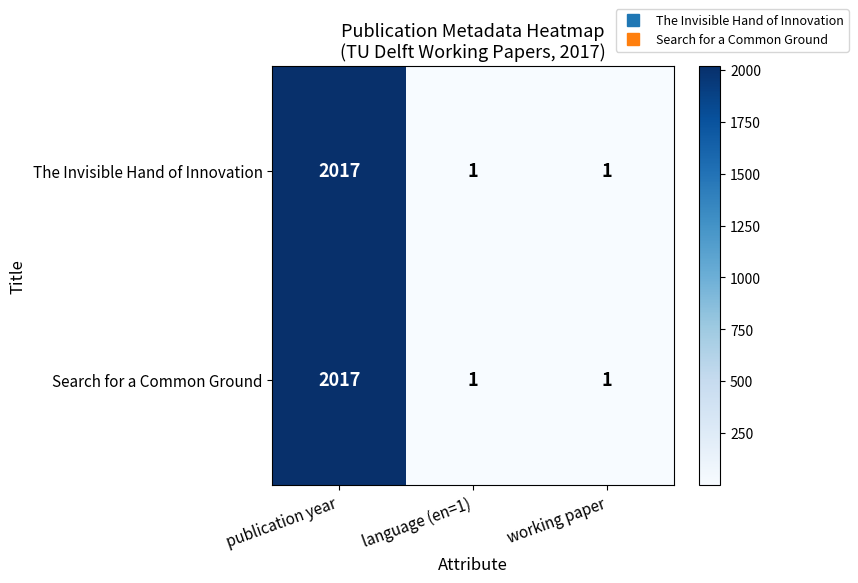

What is the total value across all series at publication year?

4034